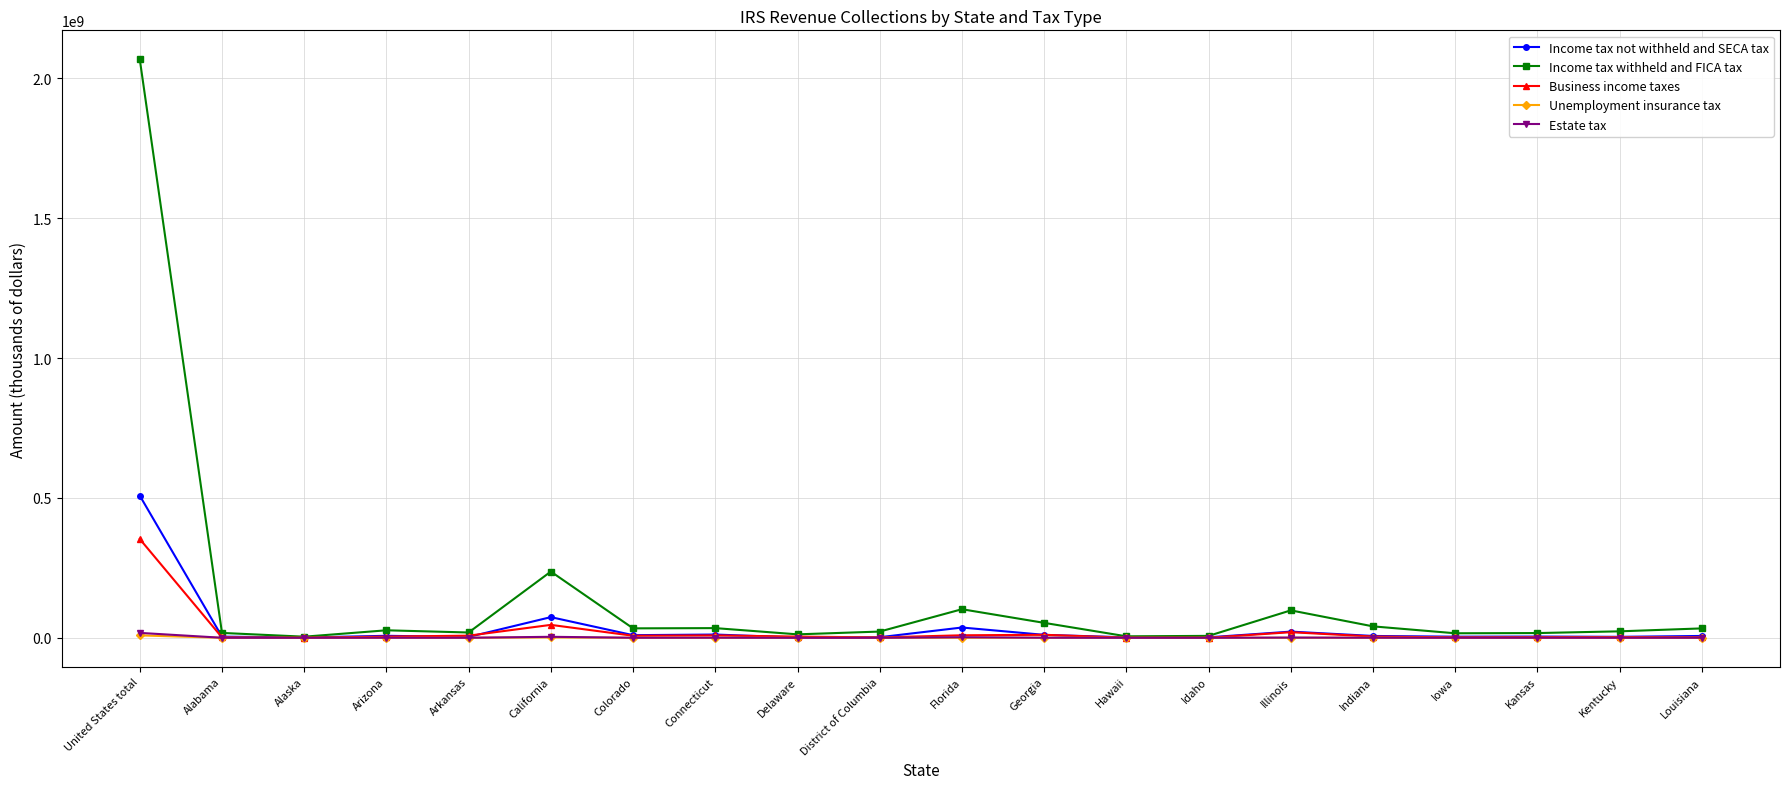

True or false: Estate tax has more than 0 interior local peaks.

True